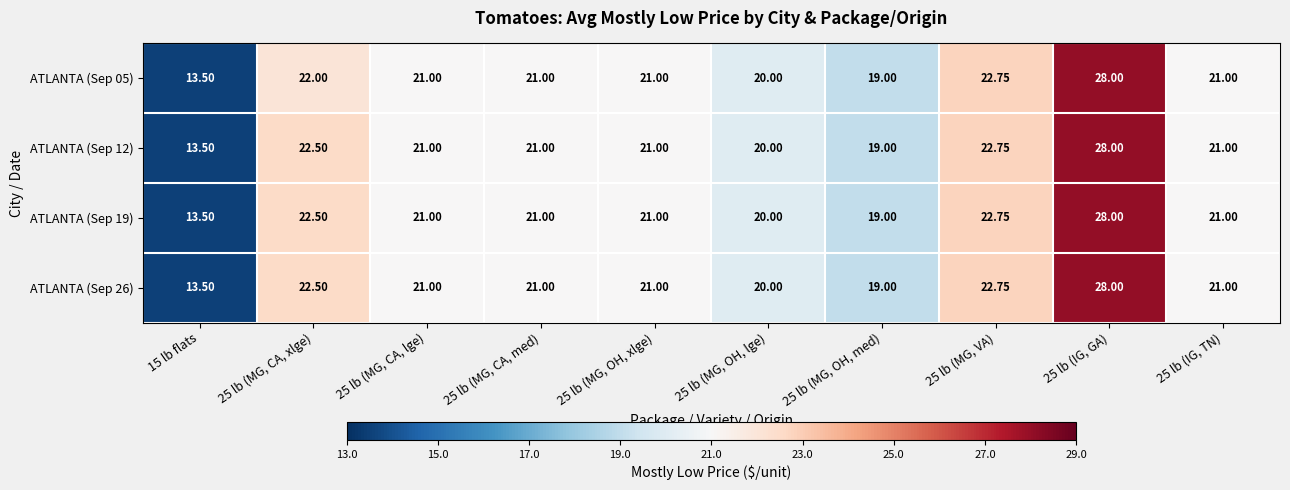

Is the value of ATLANTA (Sep 12) at 25 lb (MG, CA, med) greater than the value of ATLANTA (Sep 26) at 25 lb (IG, GA)?

No